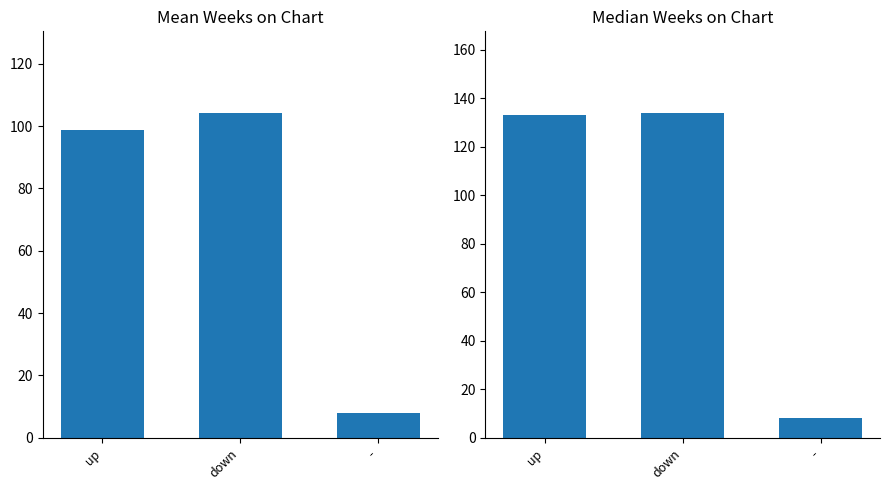

What is the difference between the Median Weeks on Chart values at down and up?

1.0